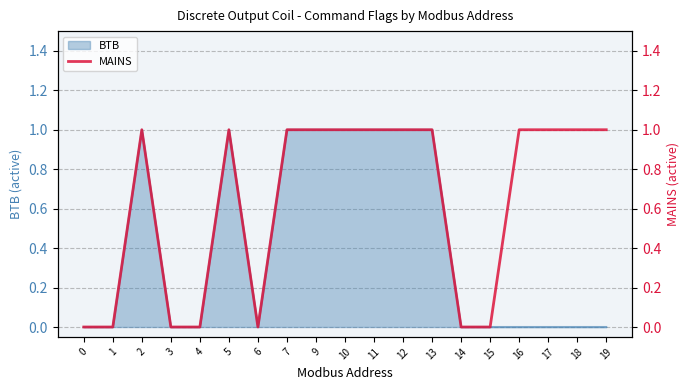

The value at 9 is 1. True or false?

False